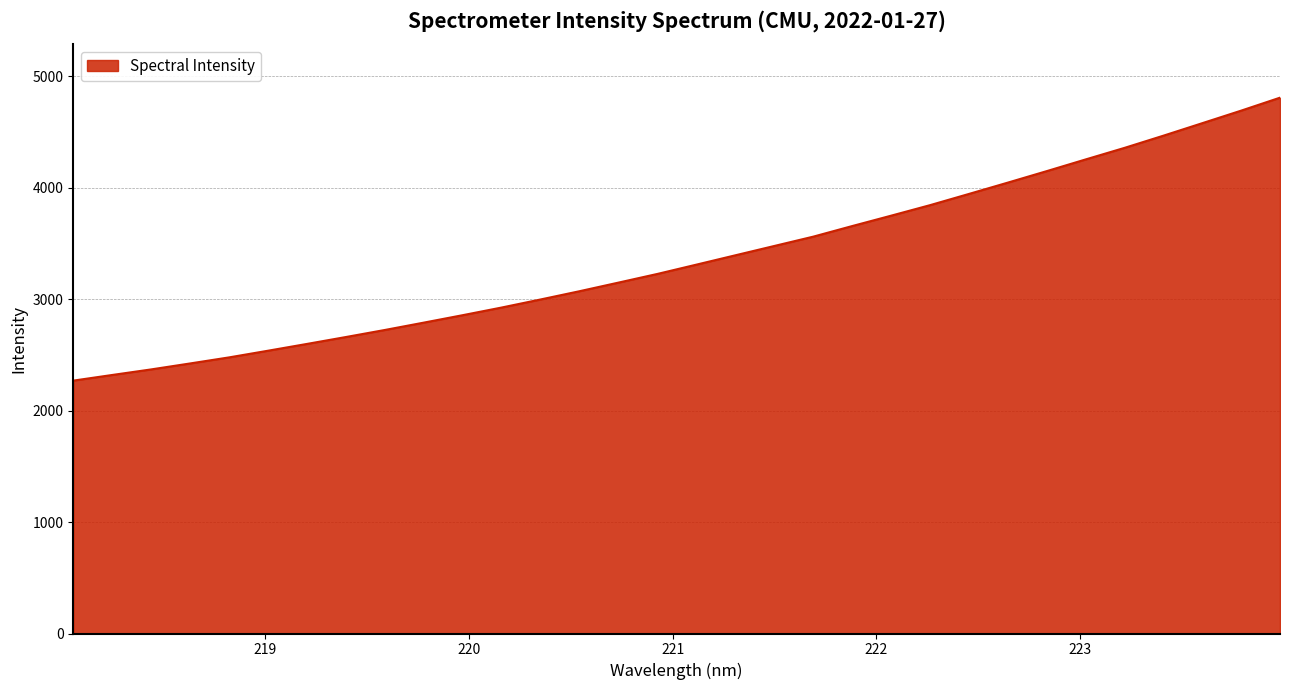

What is the minimum value shown in the chart?

2269.9